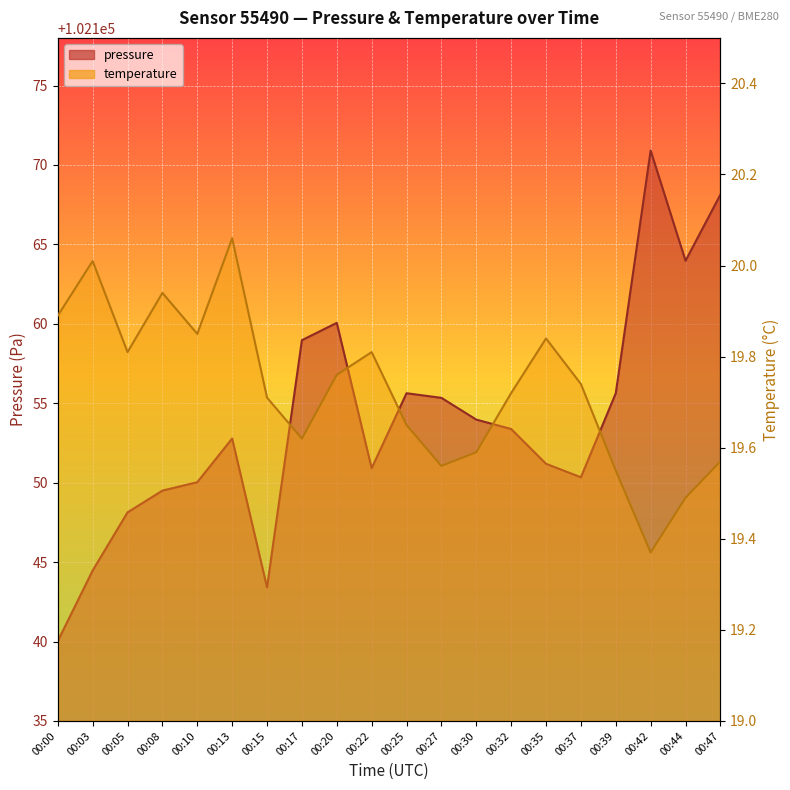

Count the number of categories in the chart.

20